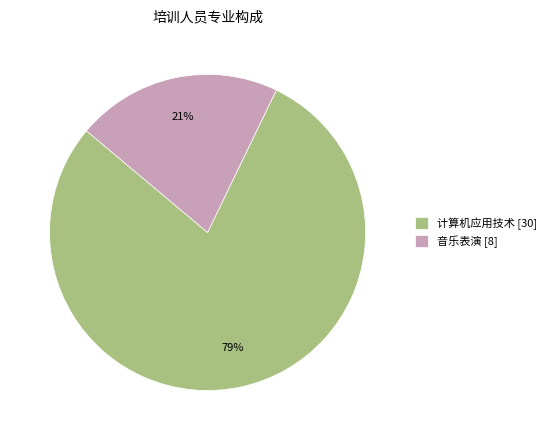

Between 音乐表演 [8] and 计算机应用技术 [30], which is larger?

计算机应用技术 [30]